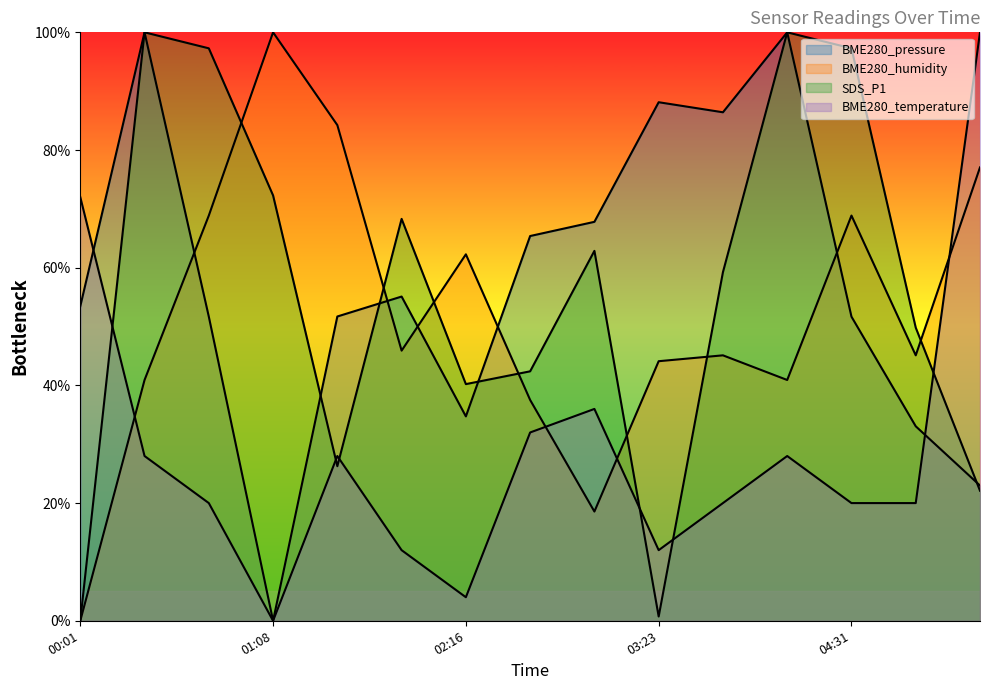

What is the difference between the BME280_pressure values at 00:01 and 02:16?

18.7